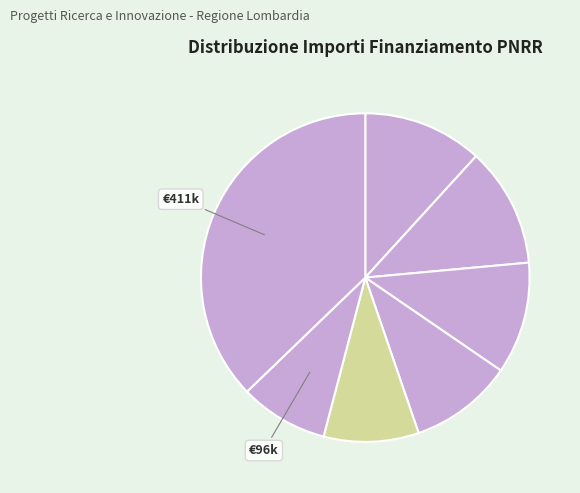

How many segments does this pie chart have?

7